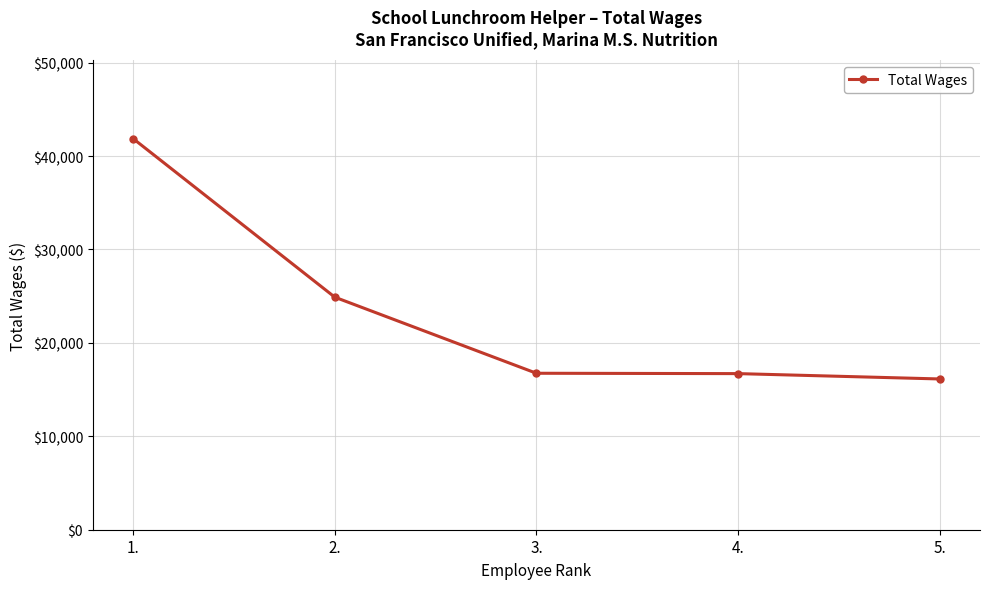

What is the value of the 2nd point from the left?

24894